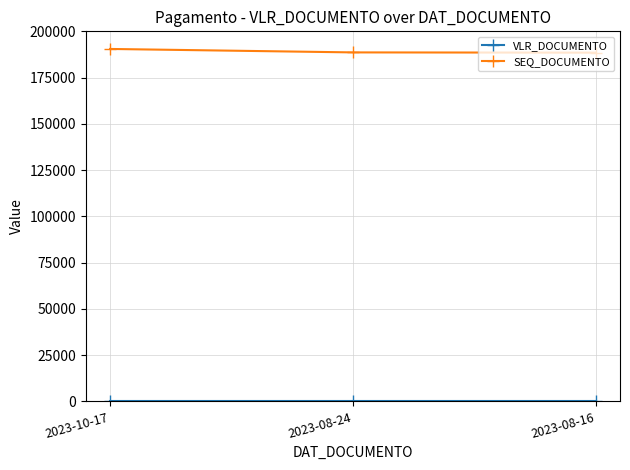

What is the label of the 3rd point from the left?

2023-08-16